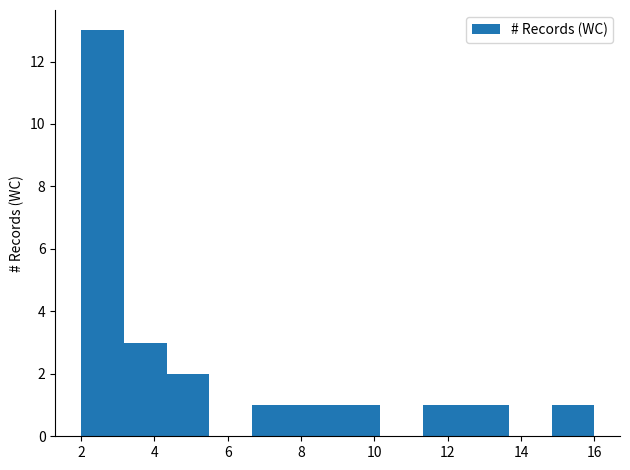

Reading left to right, transcribe this chart: for each bar, give the range it covers on the x-axis and its height. Neither the bar edges nor the heights are printed on the chart, so give them approximately, as read against the axes.

2.0 to 3.2: 13
3.2 to 4.4: 3
4.4 to 5.6: 2
5.6 to 6.6: 0
6.6 to 7.8: 1
7.8 to 9.0: 1
9.0 to 10.2: 1
10.2 to 11.4: 0
11.4 to 12.6: 1
12.6 to 13.6: 1
13.6 to 14.8: 0
14.8 to 16.0: 1